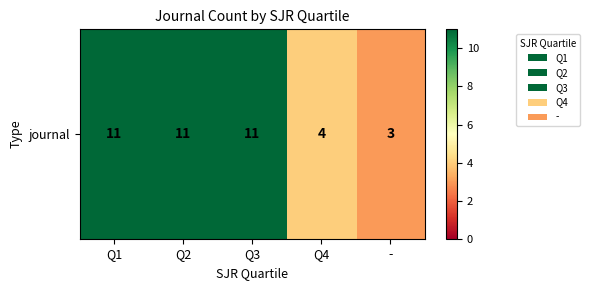

Between Q4 and Q1, which is larger?

Q1